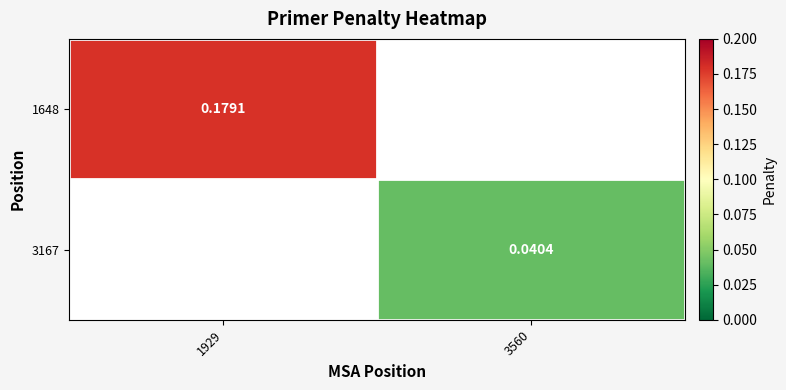

Is the value of 1648 at 3560 greater than the value of 3167 at 3560?

No